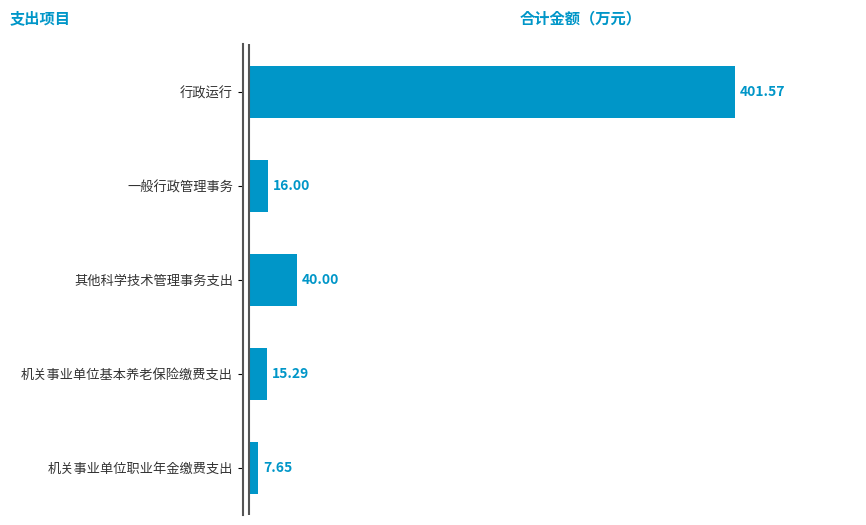

What is the change in value from 一般行政管理事务 to 机关事业单位基本养老保险缴费支出?

-0.7